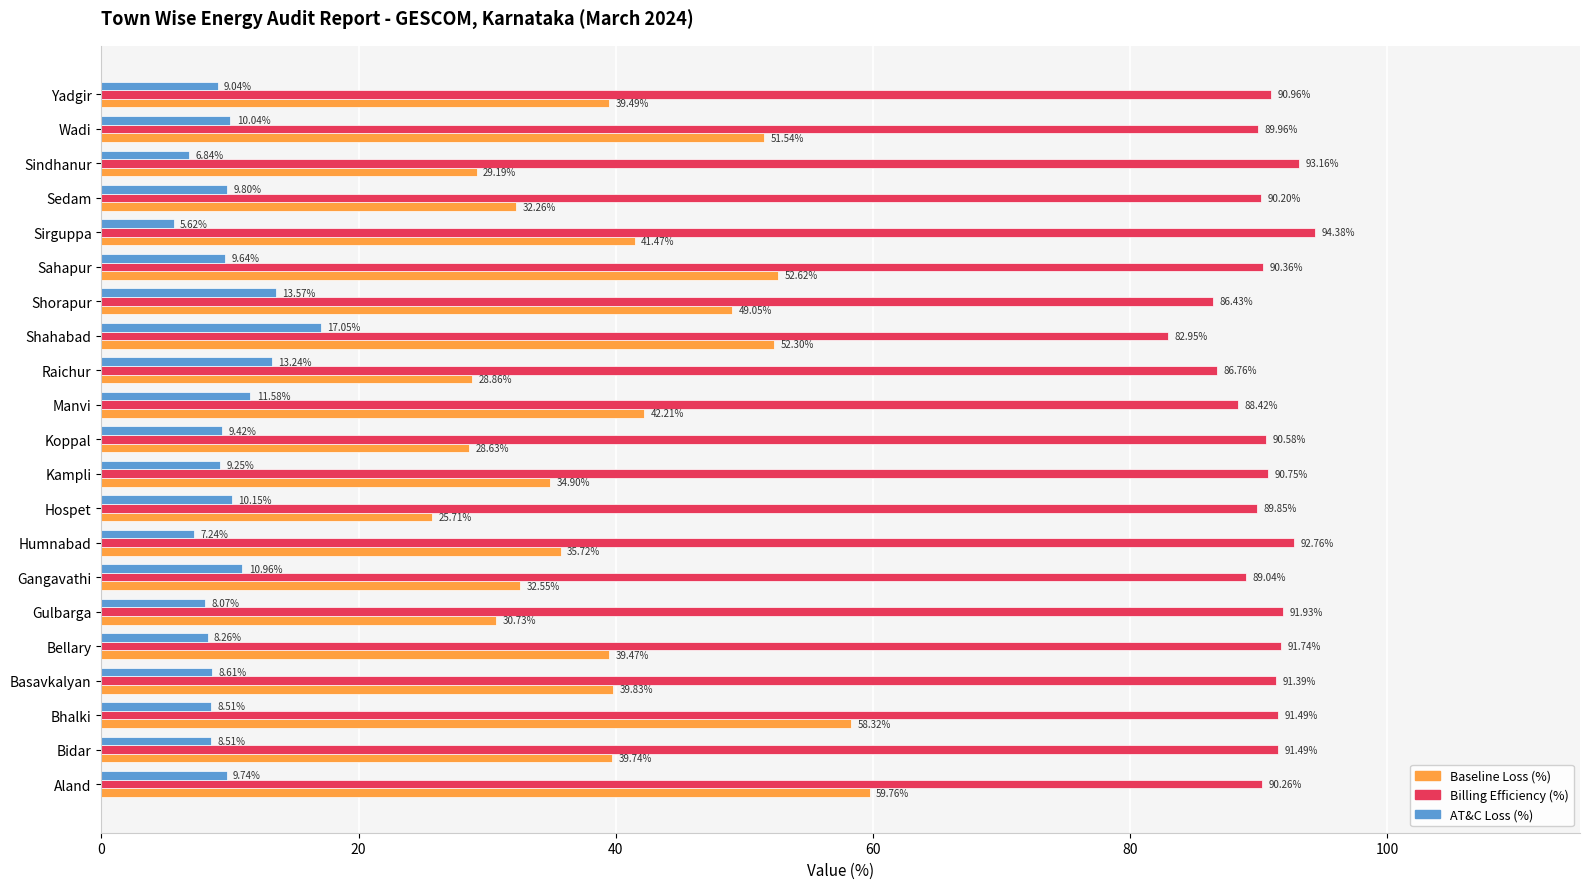

What is the average value of the Billing Efficiency (%) series?

90.2